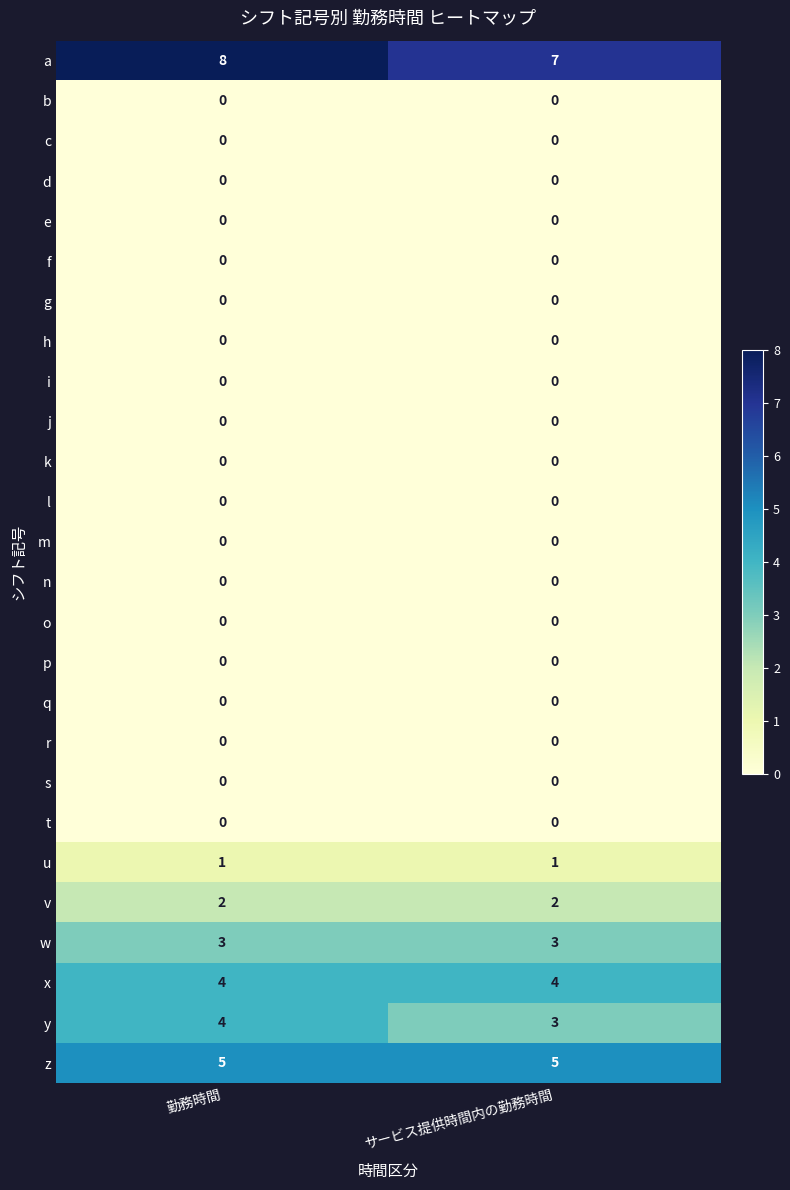

Which series has the largest total across all categories?

a